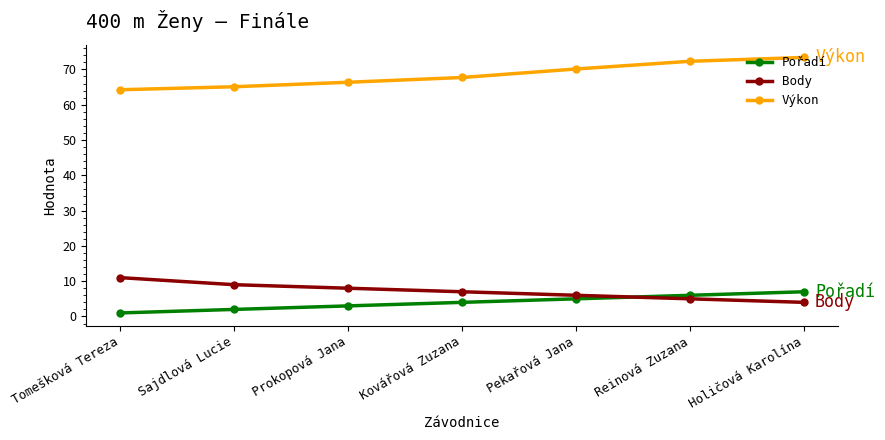

Is it true that Výkon equals 64.2 at Tomešková Tereza?

True